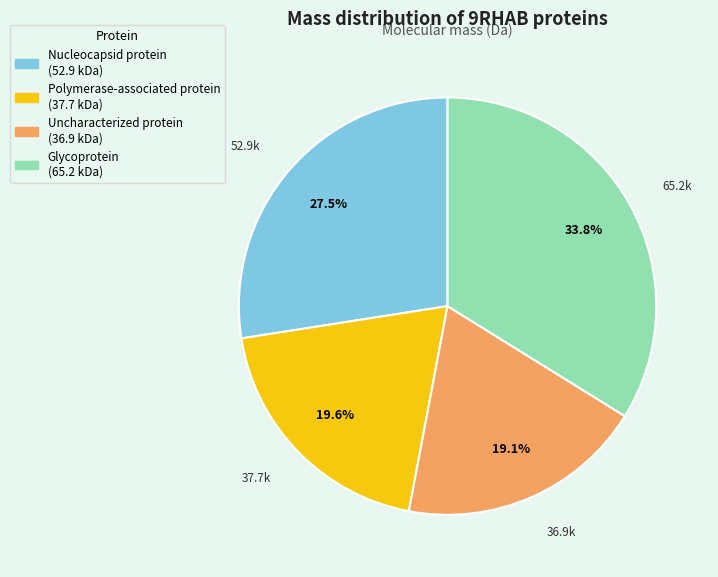

True or false: Uncharacterized protein accounts for 24% of the total.

False